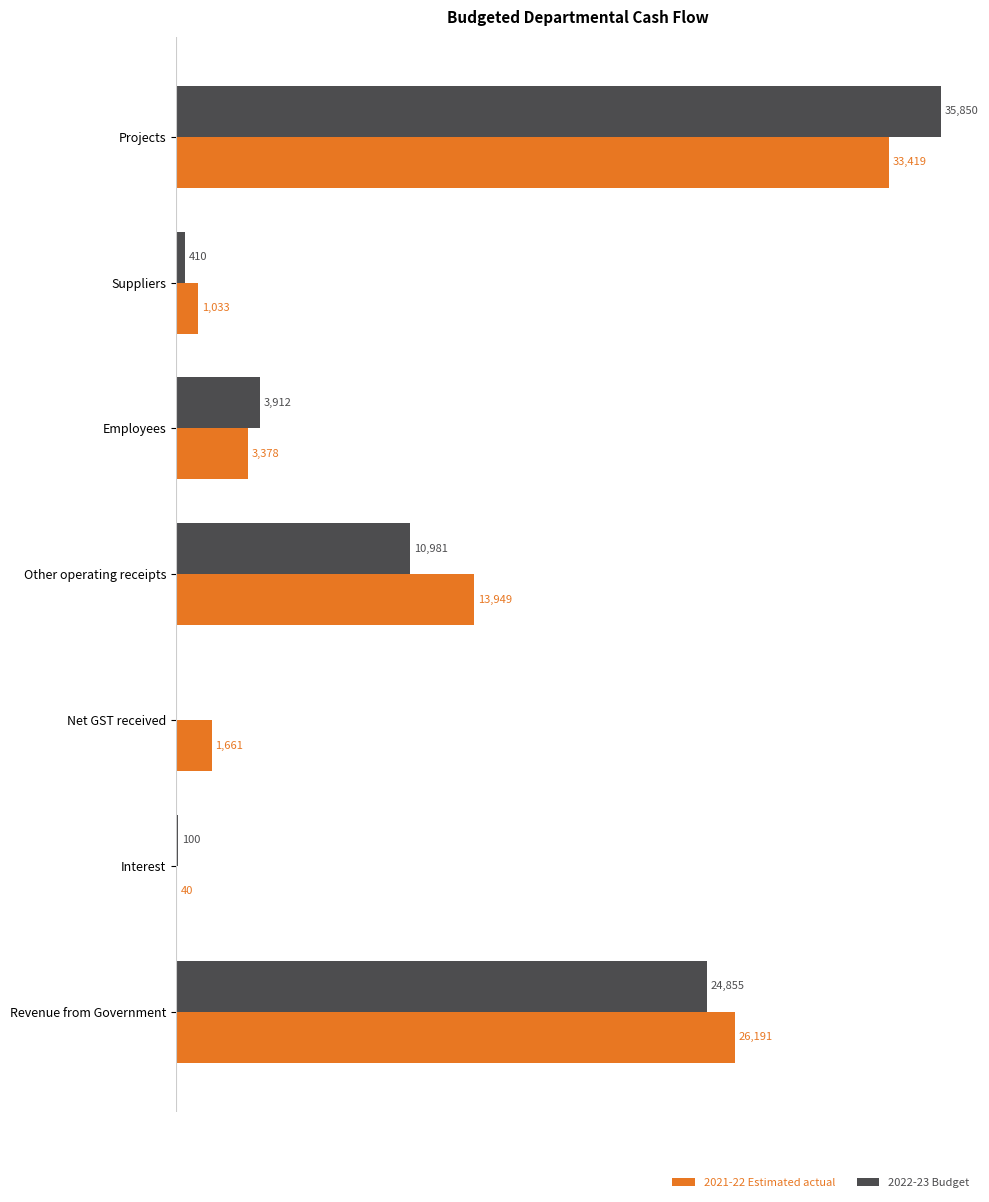

Is the value of 2021-22 Estimated actual at Suppliers greater than the value of 2022-23 Budget at Employees?

No